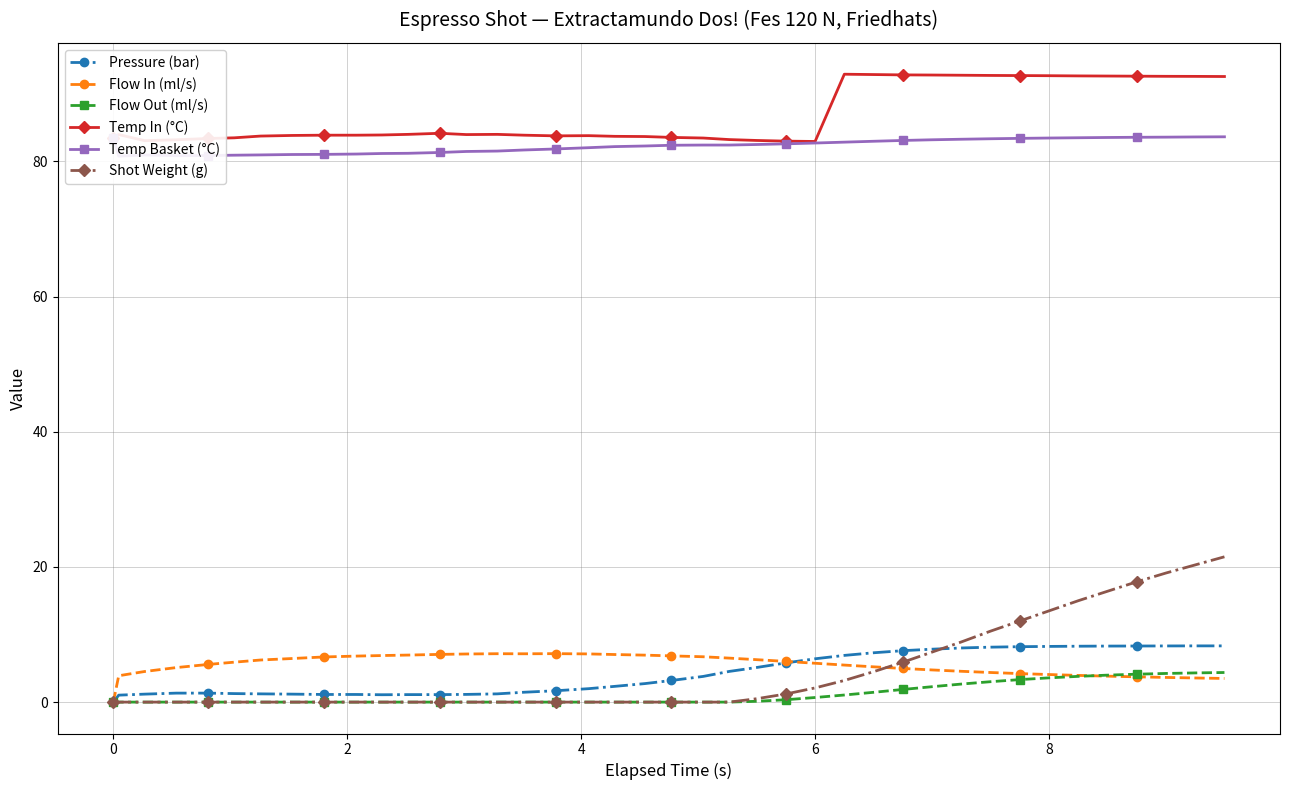

True or false: Flow Out (ml/s) and Temp In (°C) cross at least once.

False